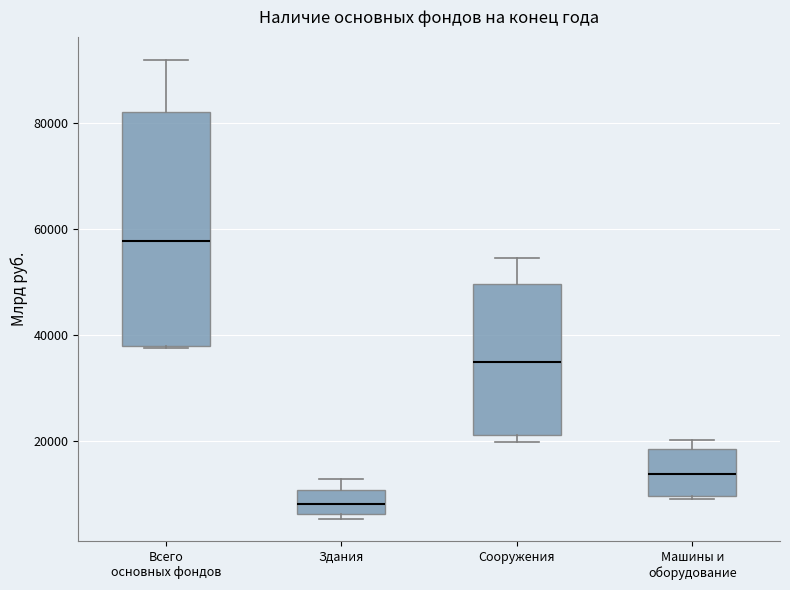

Where is the lower edge of the box for Сооружения on the y-axis? The values are not printed on the chart, so give them approximately, as read against the axis.

22000